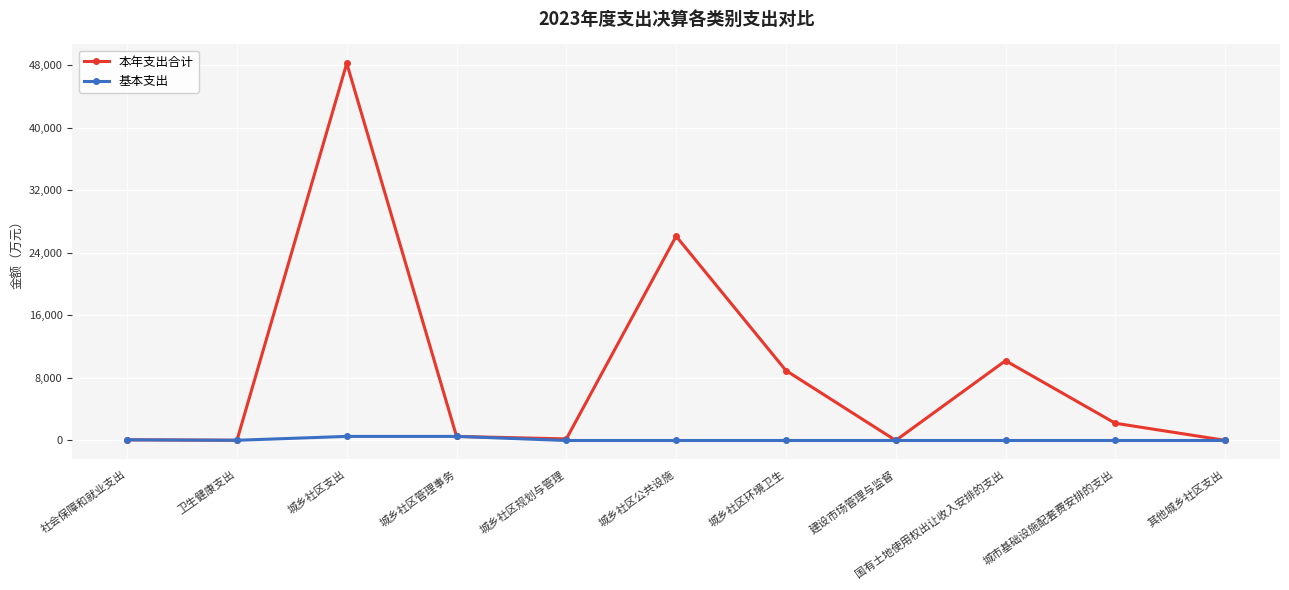

What is the difference between the maximum and second lowest values in the 本年支出合计 series?

48228.6